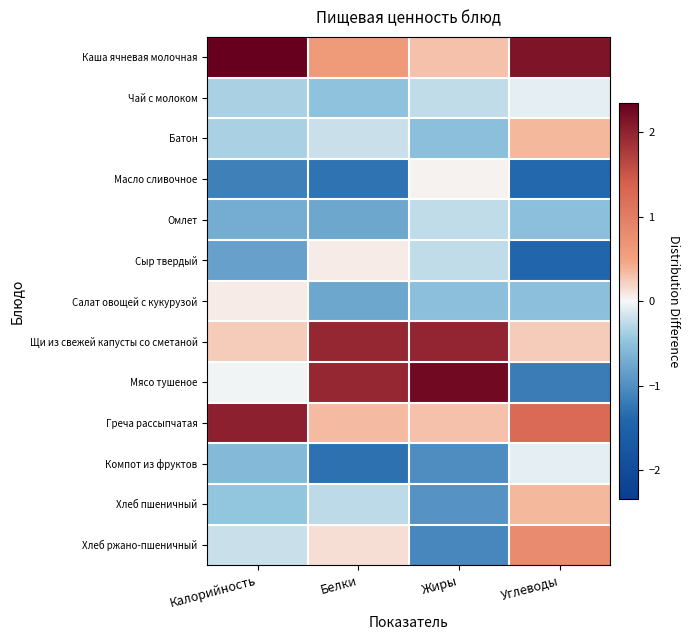

At how many categories does at least one series exceed 2?

3